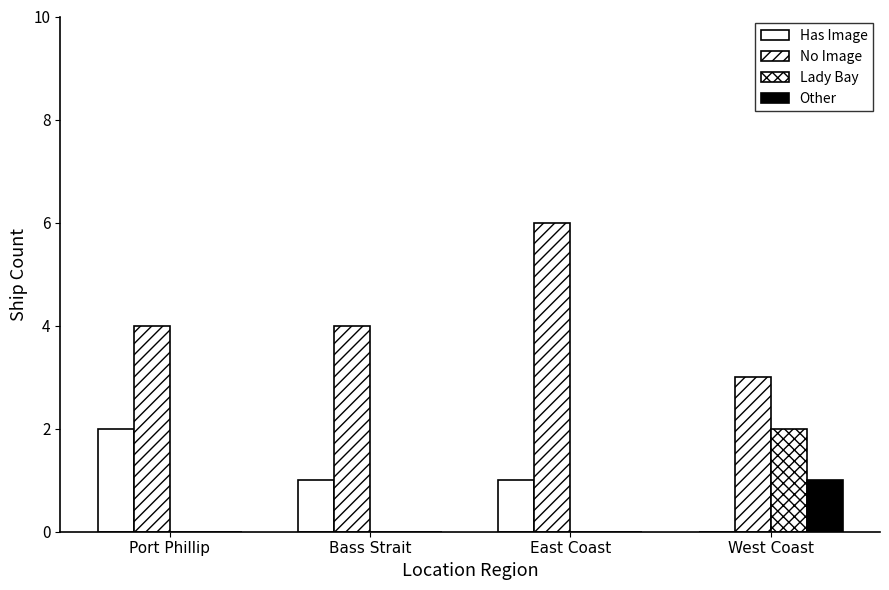

True or false: No Image has a value of 10 at East Coast.

False